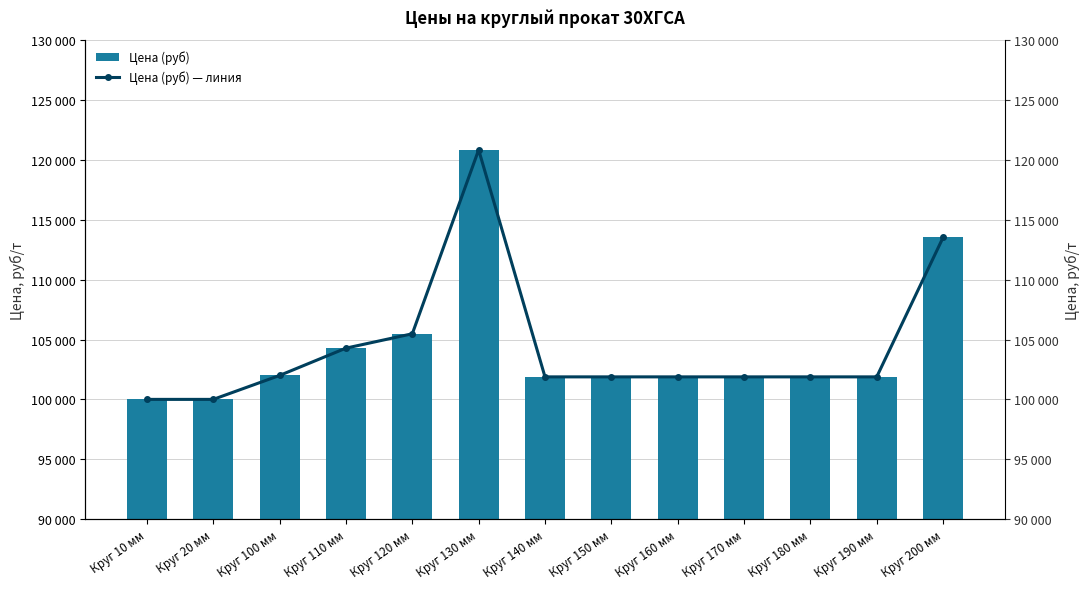

What is the sum of the Цена (руб) values at Круг 120 мм and Круг 200 мм?

219000